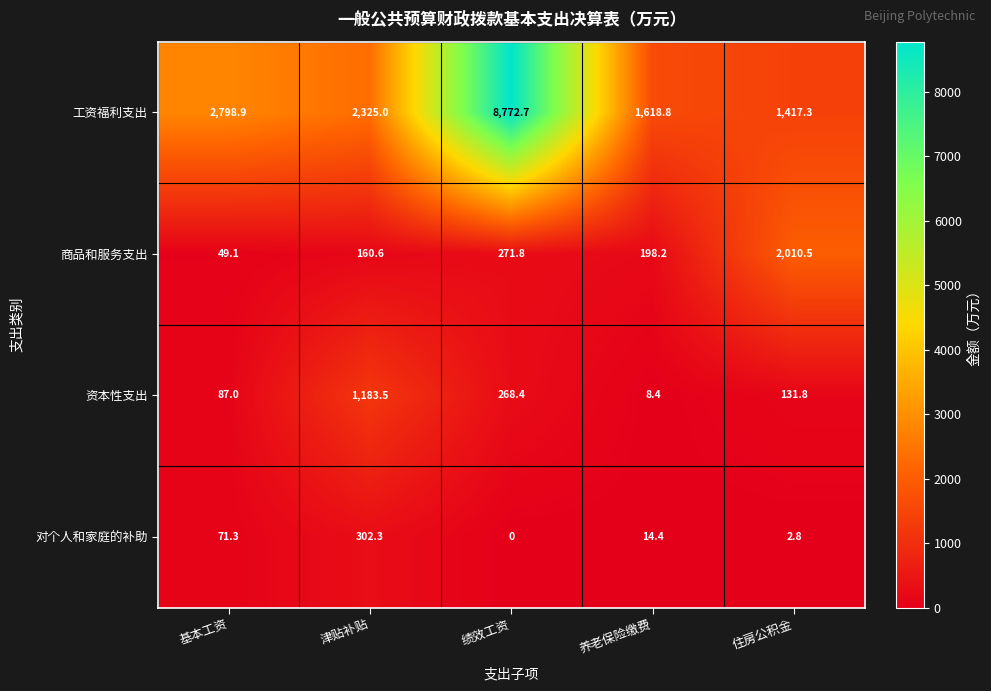

At which label is 商品和服务支出 closest to 1029?

绩效工资